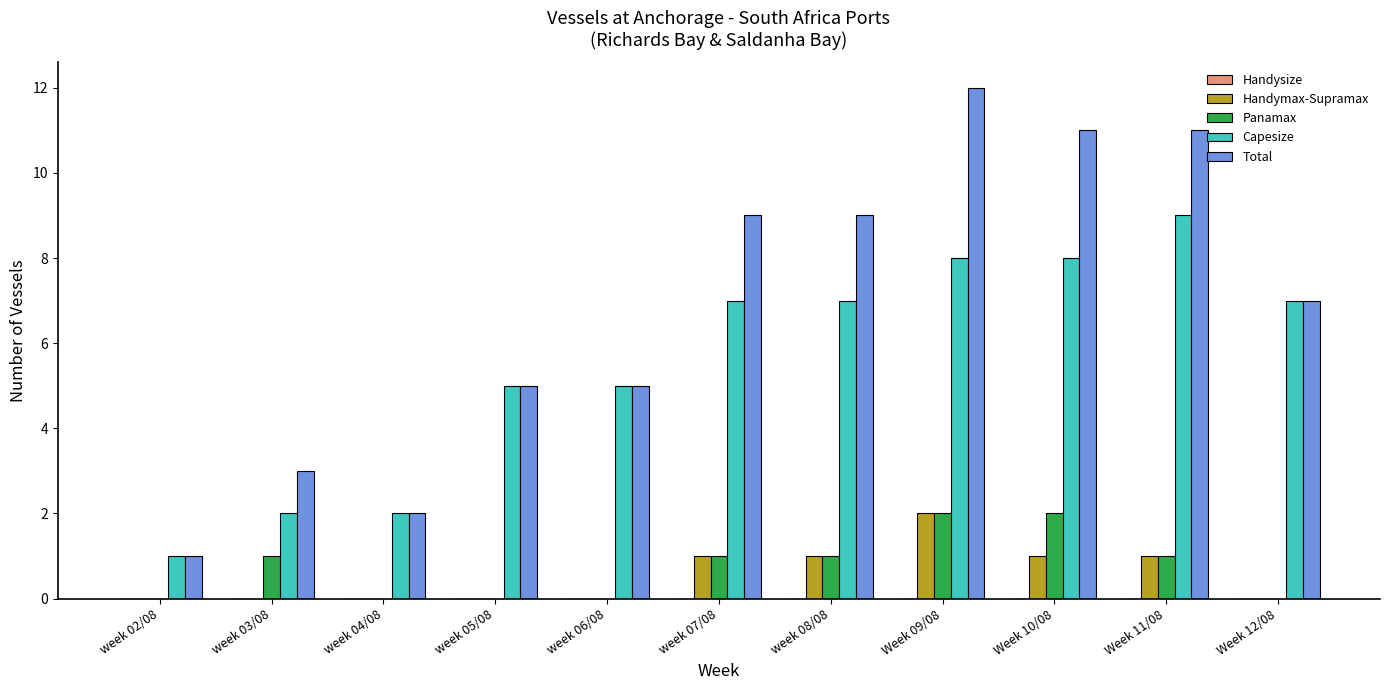

The Panamax series shows 0 at week 02/08. True or false?

True